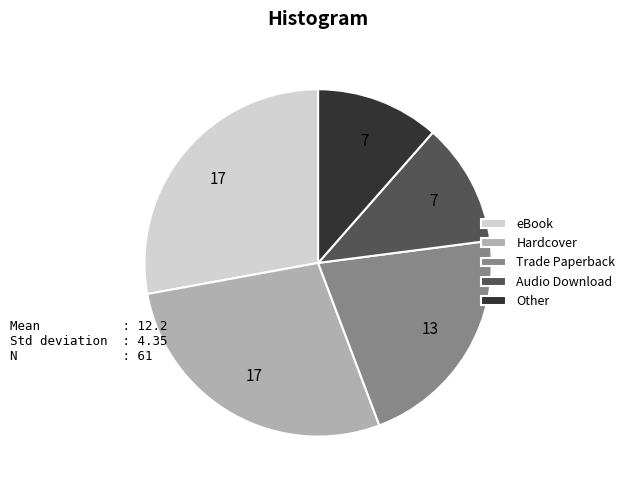

Which has a higher value, eBook or Trade Paperback?

eBook